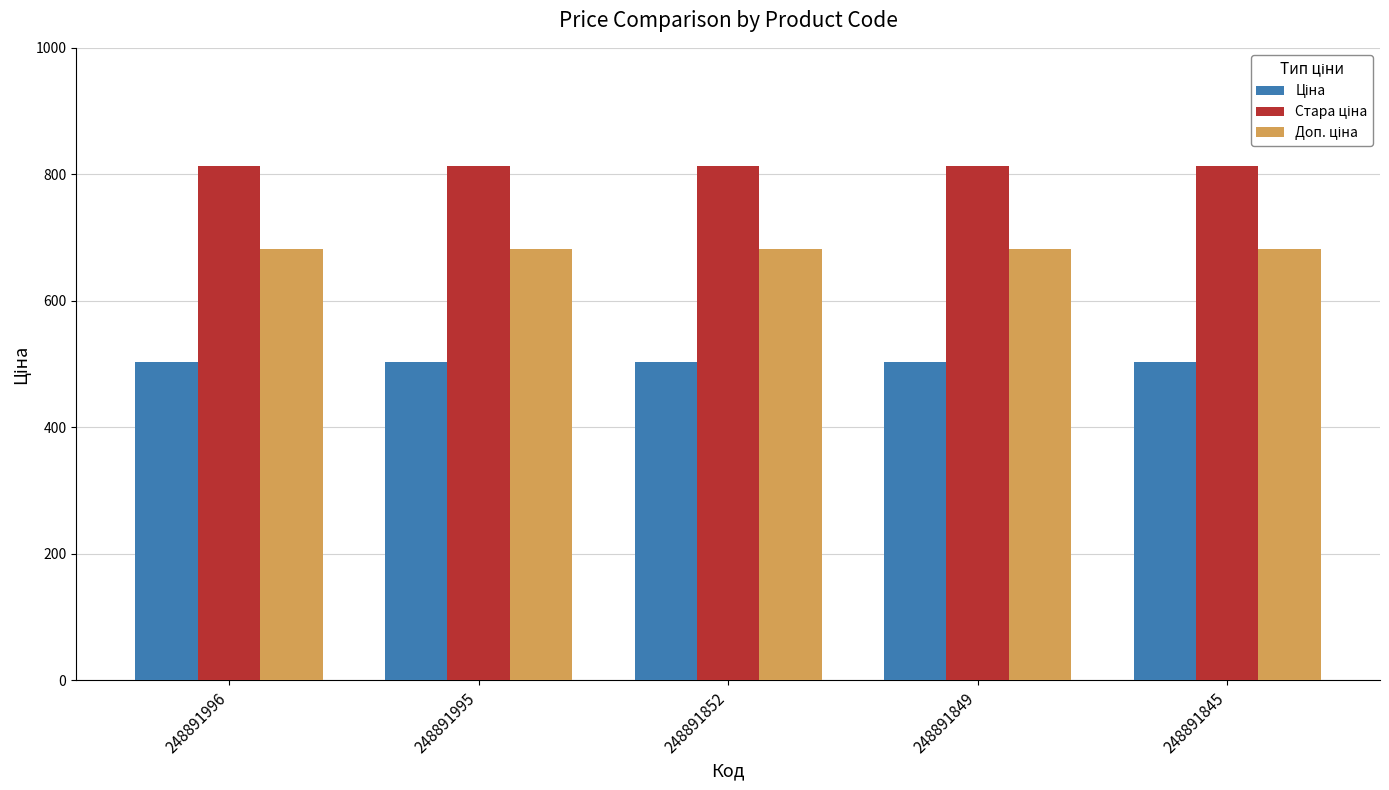

What is the spread (max minus min) of values at 248891996?

309.0